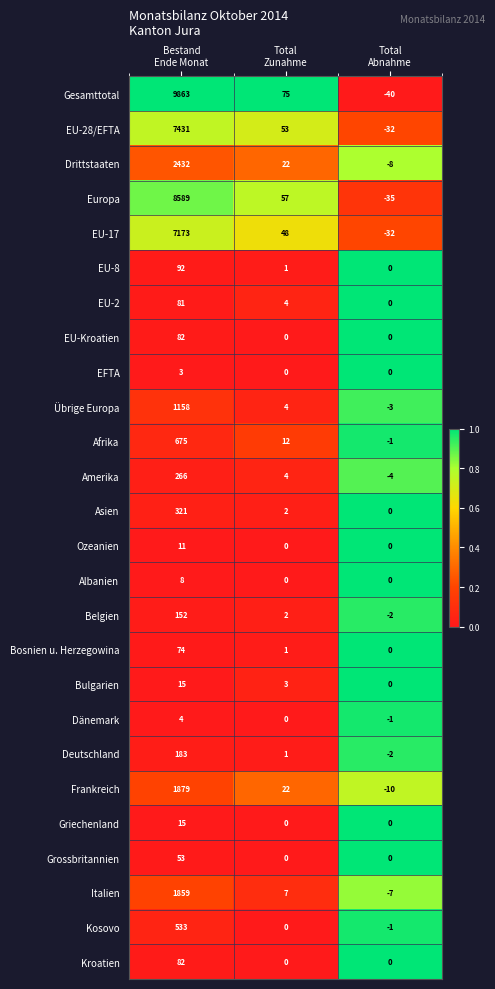

Which series has the largest total across all categories?

Gesamttotal